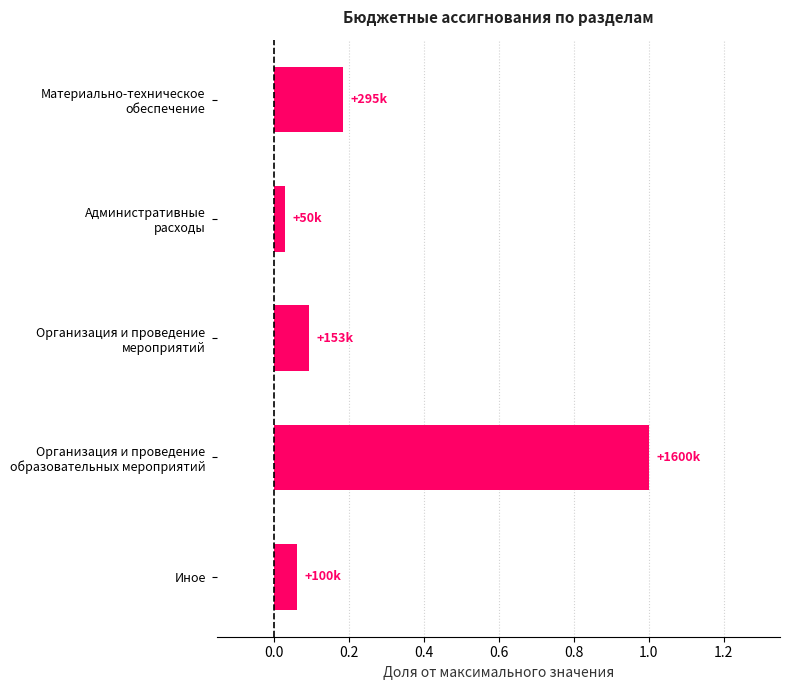

What is the maximum value shown in the chart?

1.0